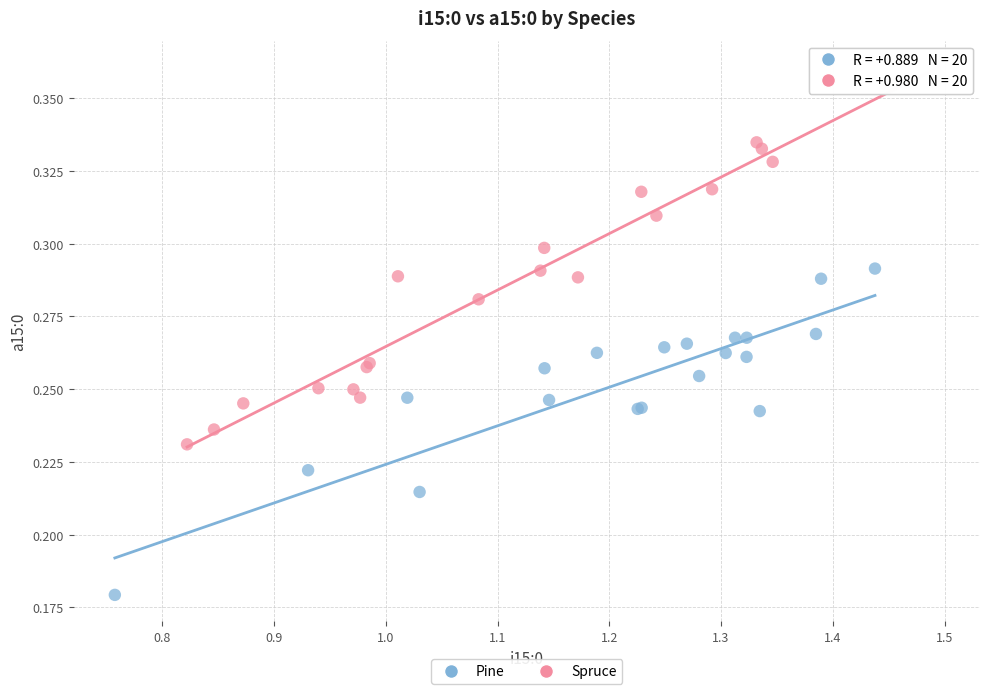

Which series contains the highest Y value?

Spruce